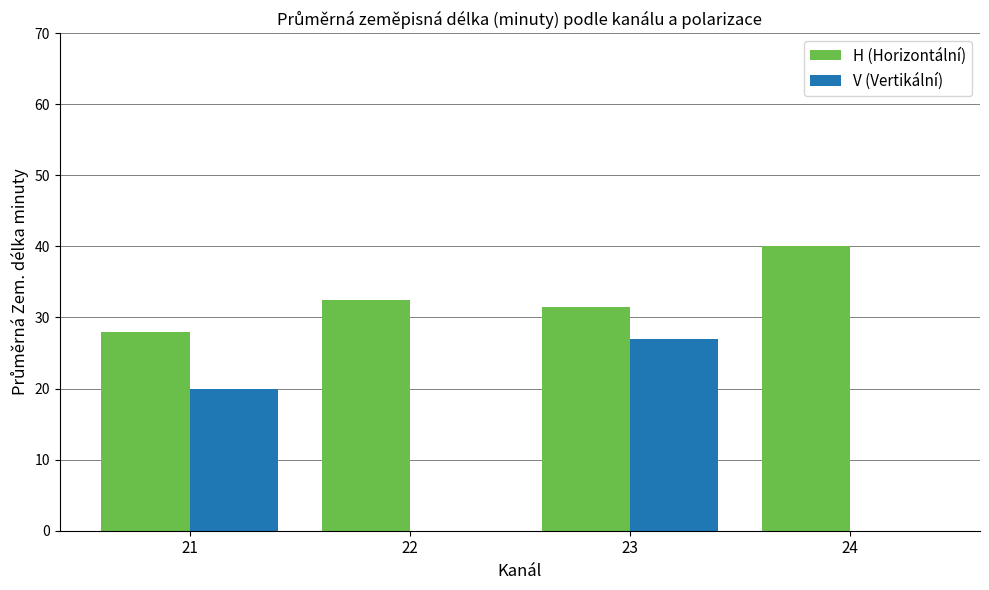

Between 22 and 24, which series saw the biggest shift?

H (Horizontální)